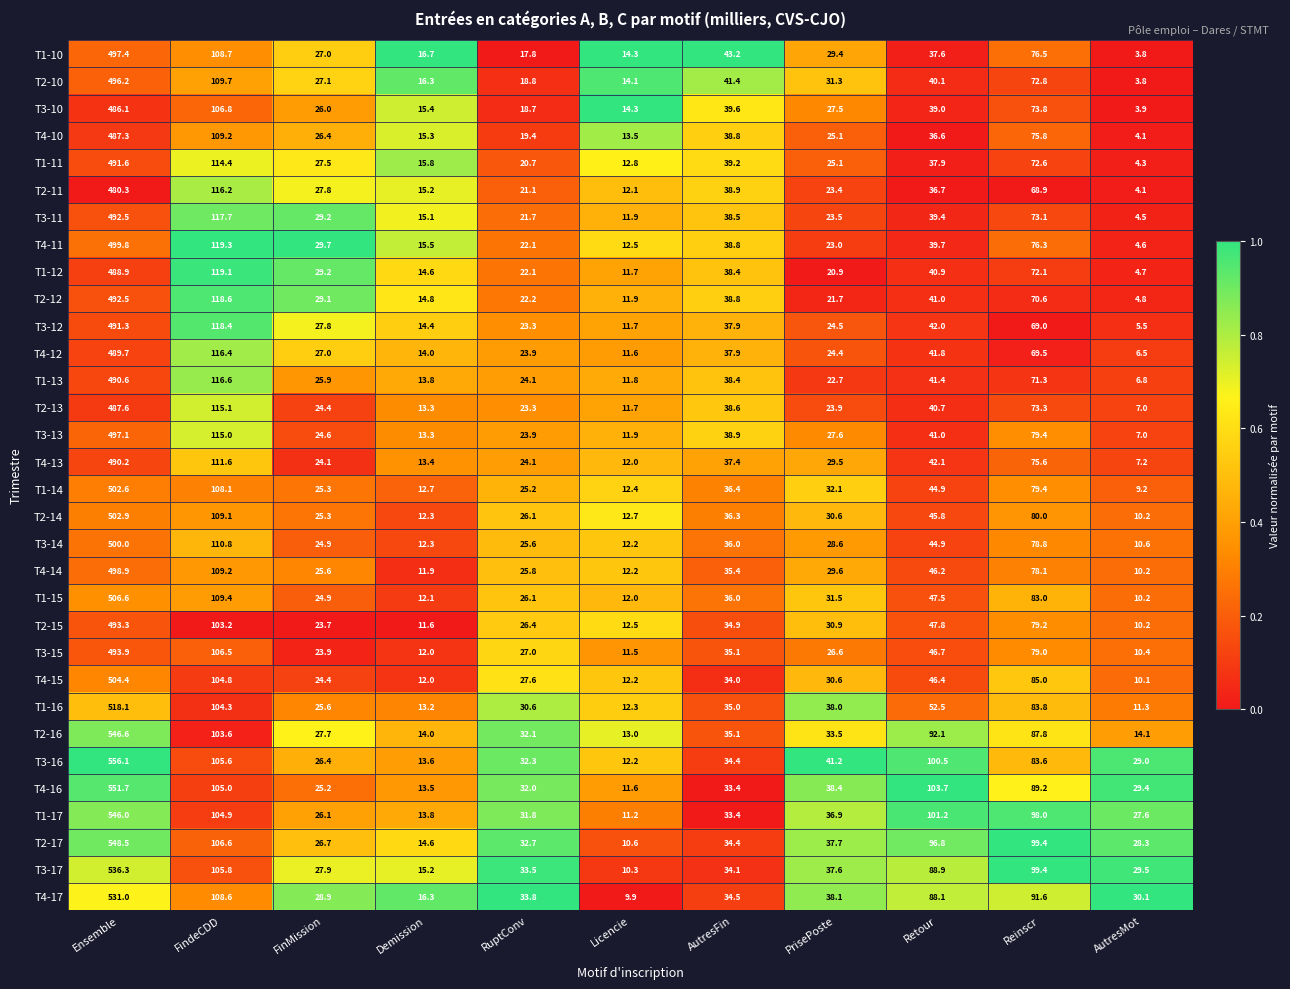

Between RuptConv and Retour, which series saw the biggest shift?

T4-16